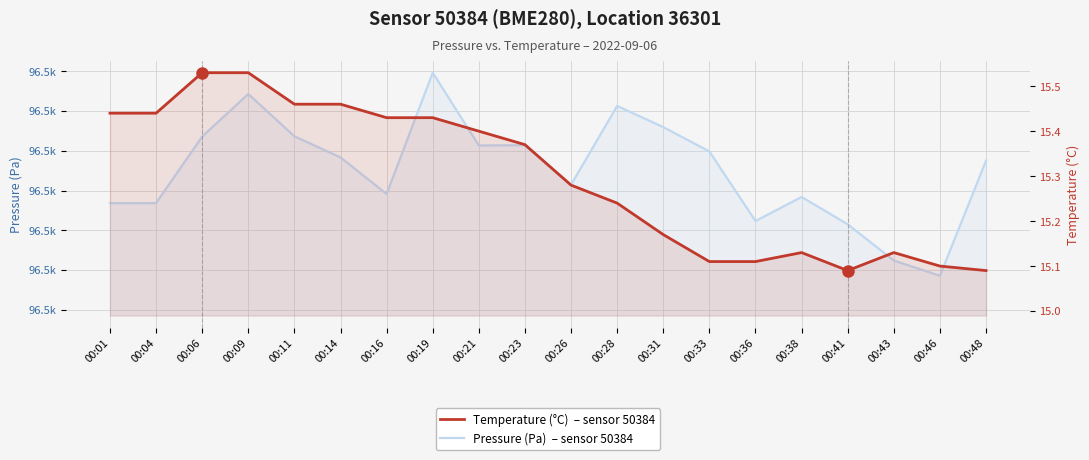

True or false: Temperature (°C) and Pressure (Pa) cross at least once.

False